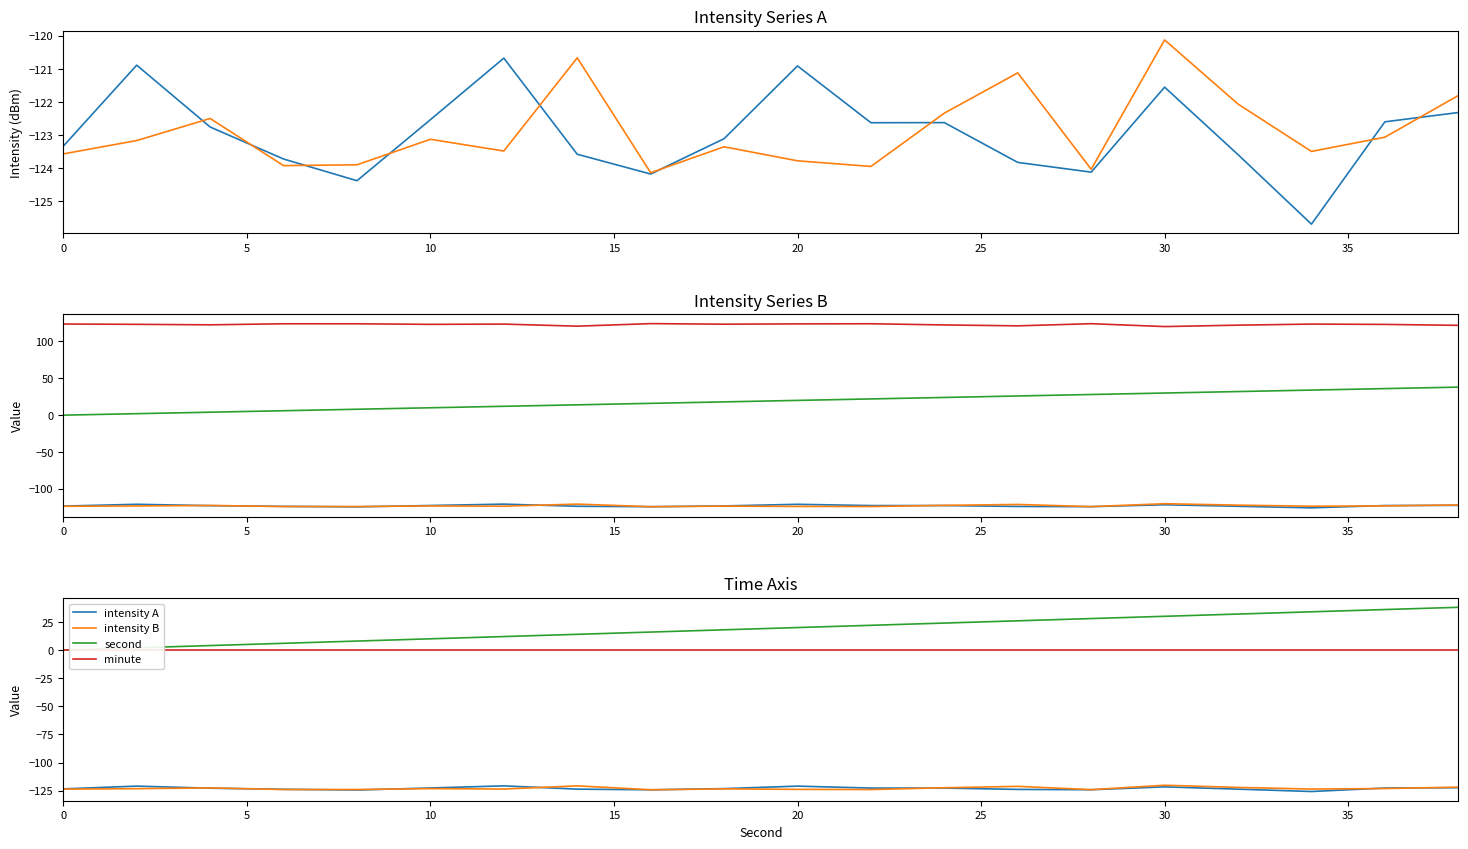

How many intersections are there between intensity(dBm) min1 and intensity(dBm) min2?

9